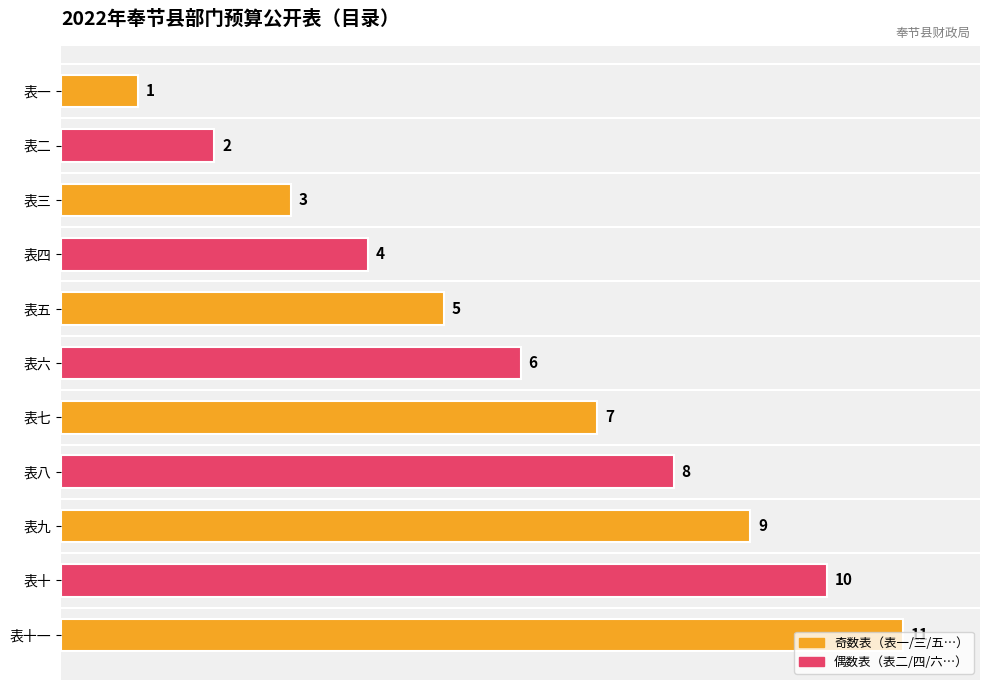

How many data points does each series have?

11